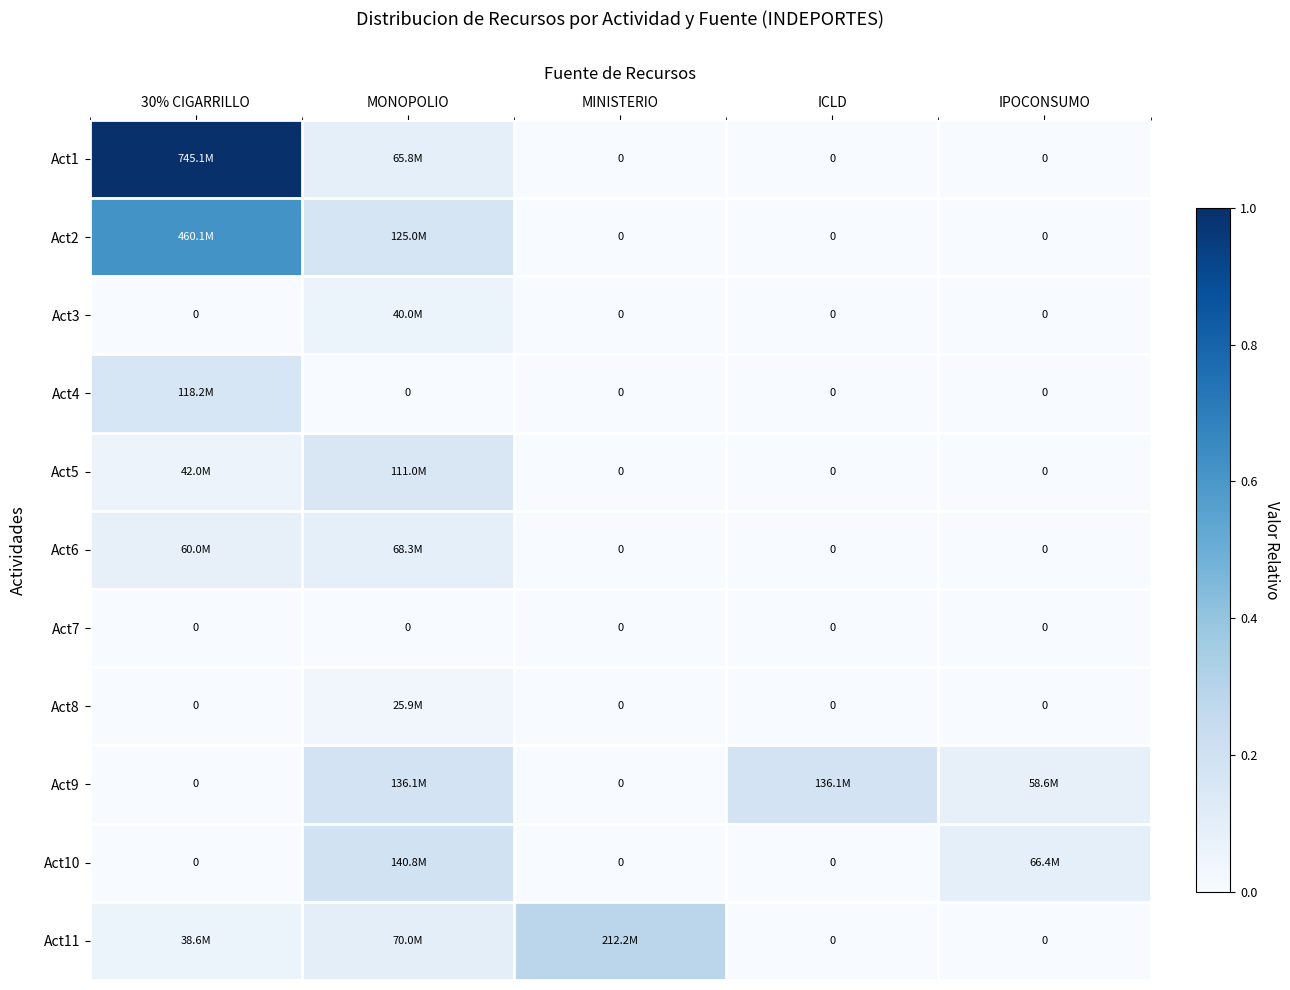

How many data points in Act4 are above 0?

1